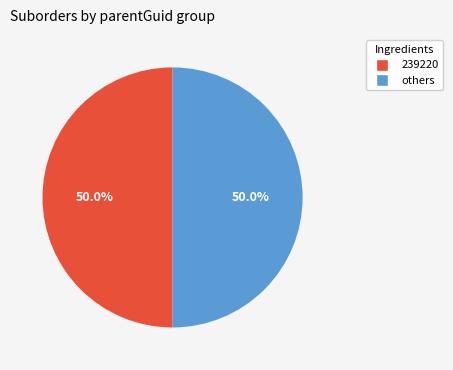

Count the number of slices in the pie.

2